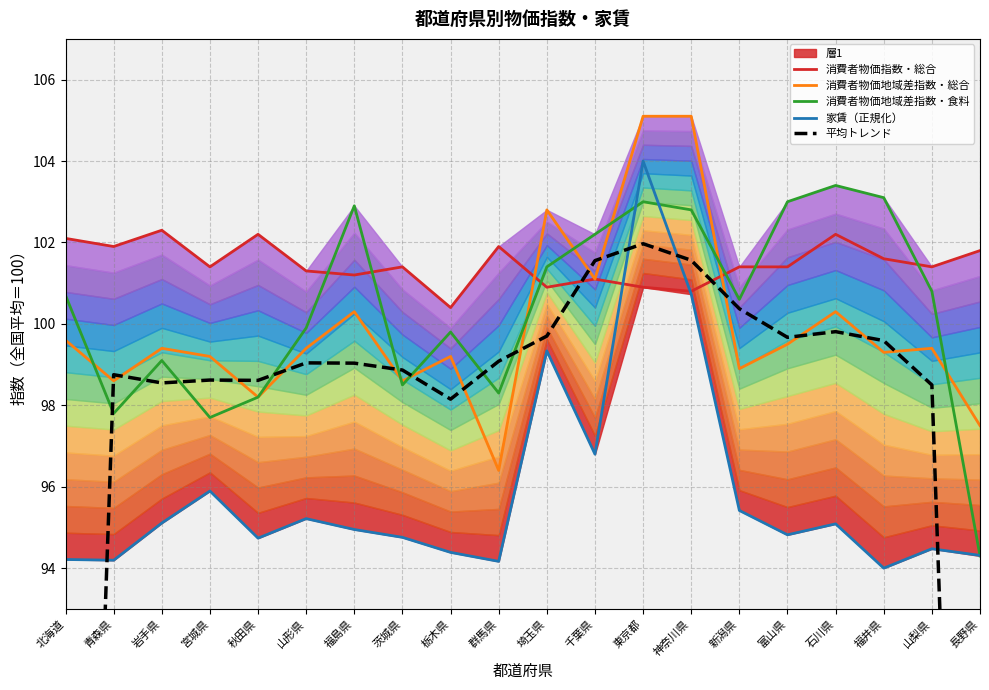

Which has a higher value, 栃木県 or 石川県?

石川県